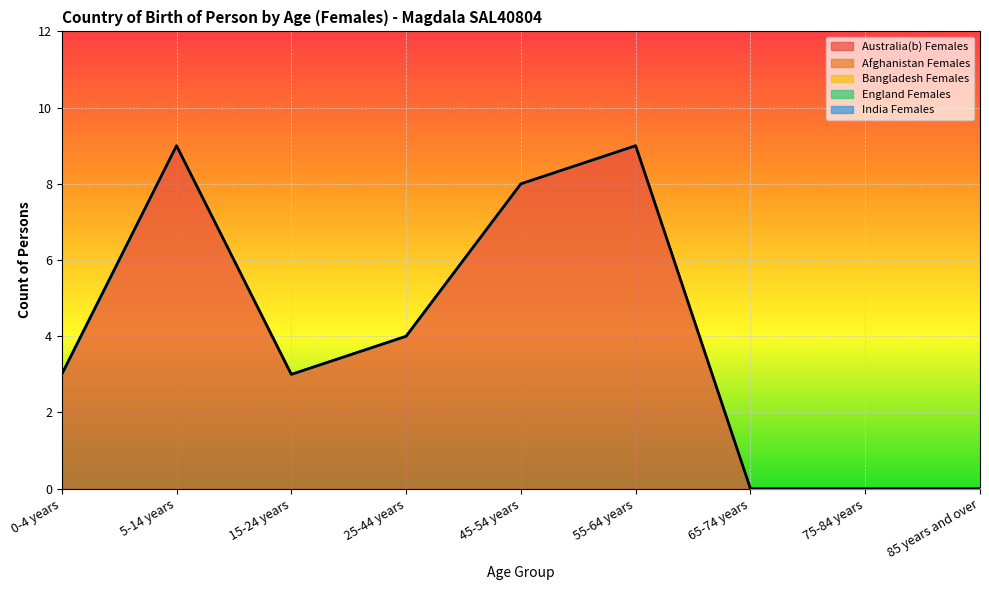

At 55-64 years, list the series in order from smallest to largest.

Afghanistan Females, Bangladesh Females, England Females, India Females, Australia(b) Females